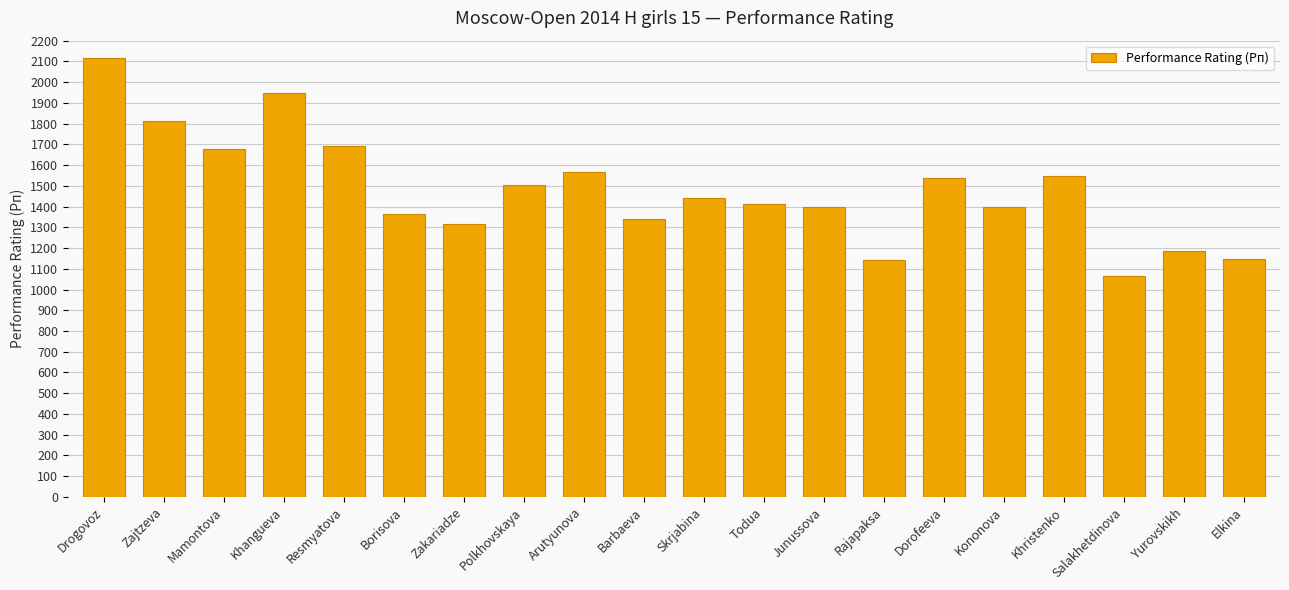

At which category does the chart reach its peak across all series?

Drogovoz